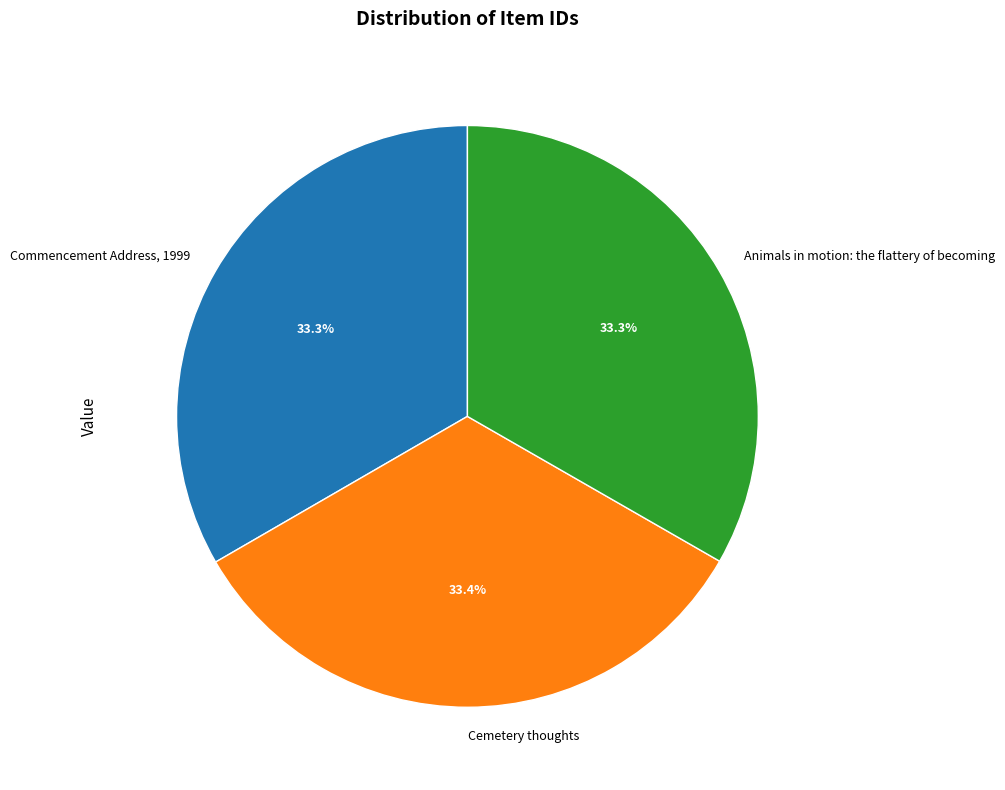

Is there a majority slice in this chart?

No